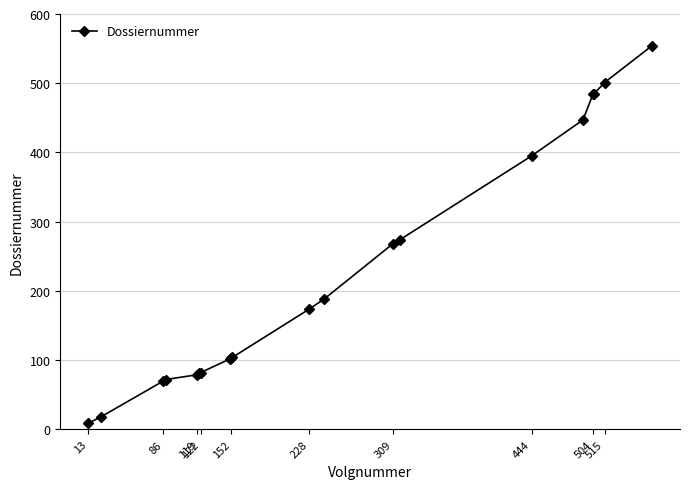

What is the difference between the maximum and second lowest values?

536